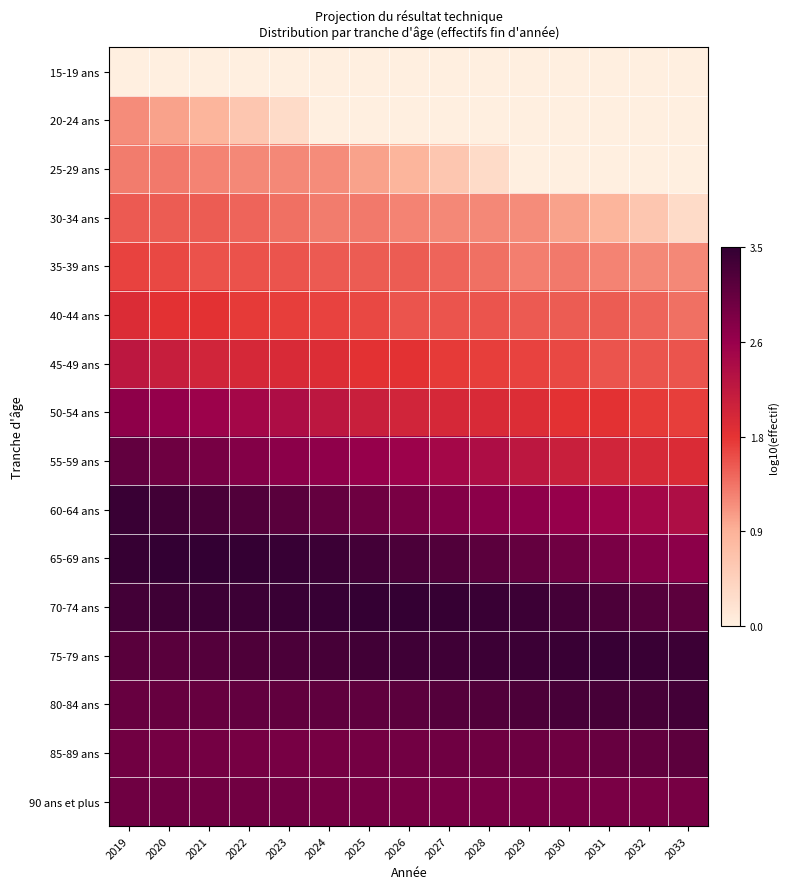

What is the maximum value shown in the chart?

3.5